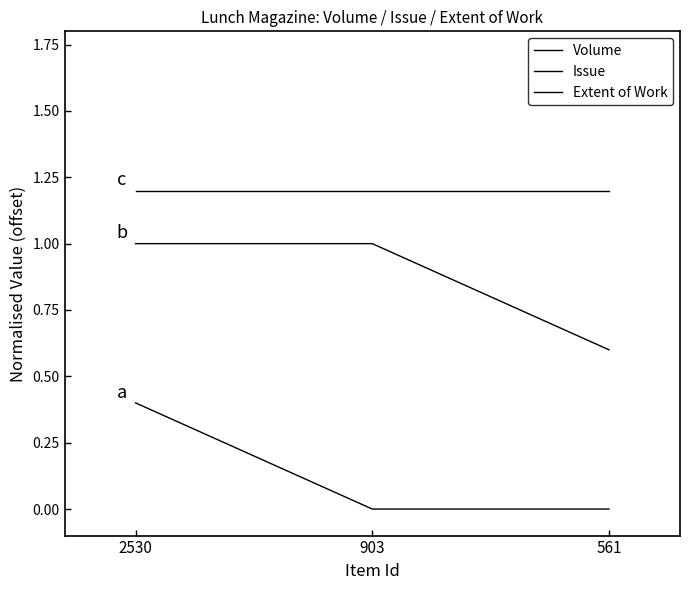

Does the chart have visible grid lines?

No